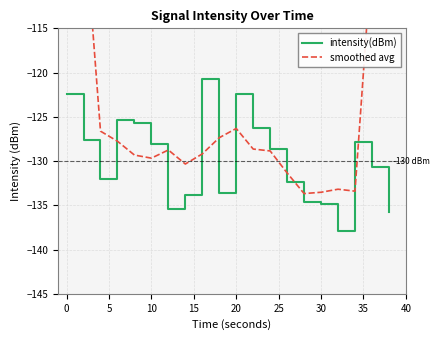

After their last crossing, which series has the higher values: smoothed avg or intensity(dBm)?

smoothed avg